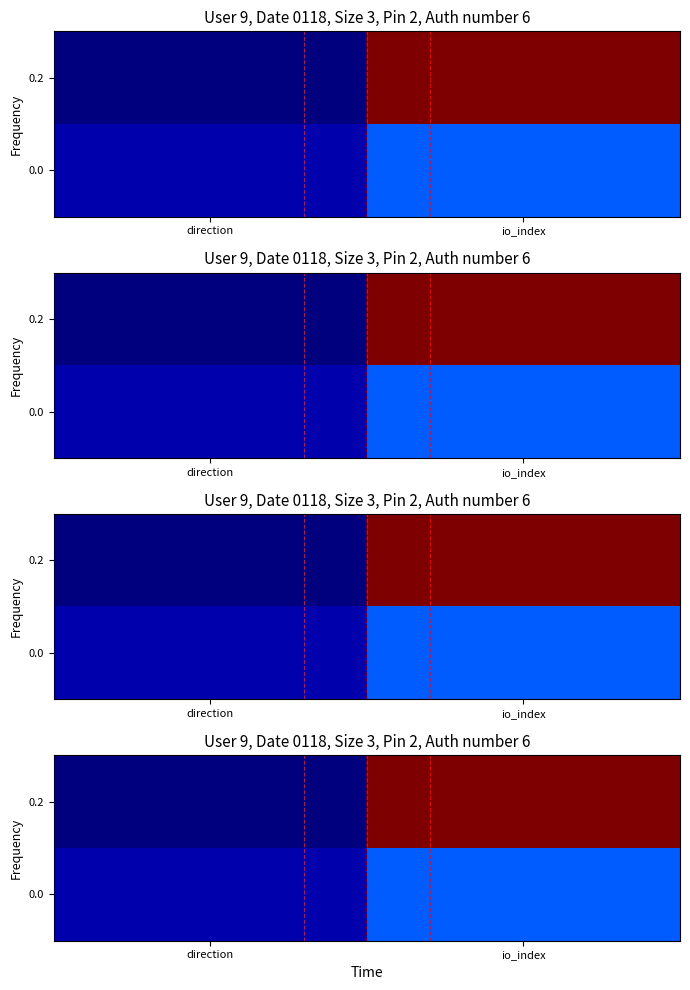

List the labels in order of 0.0 value, smallest first.

direction, io_index